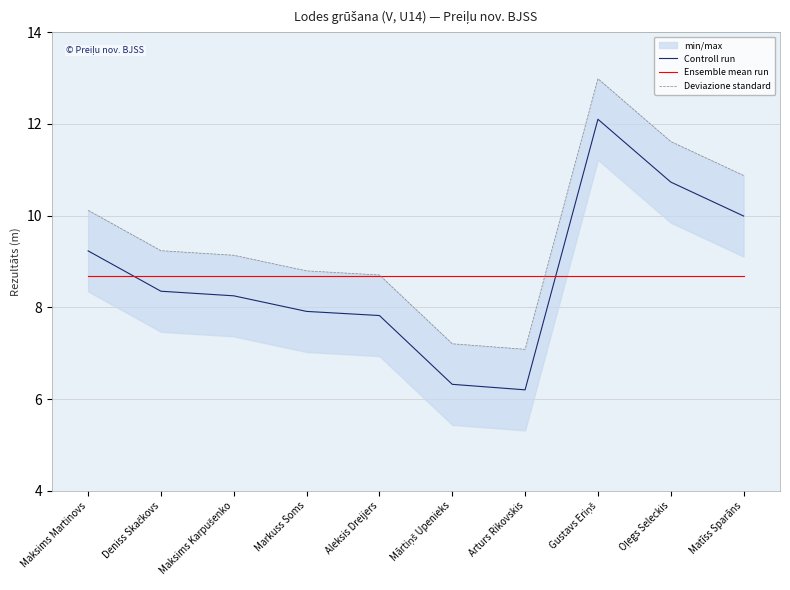

True or false: Deviazione standard has more than 2 points higher than both neighbors.

False